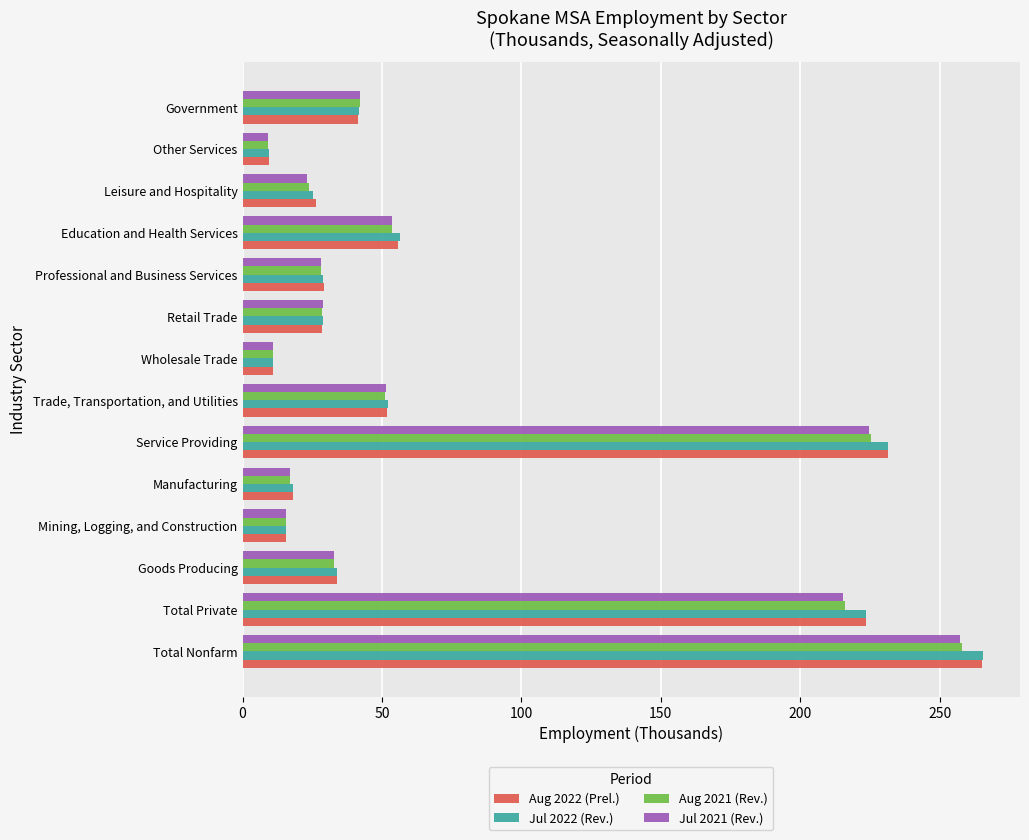

What is the sum of the Jul 2021 (Rev.) values at Mining, Logging, and Construction and Other Services?

25.0